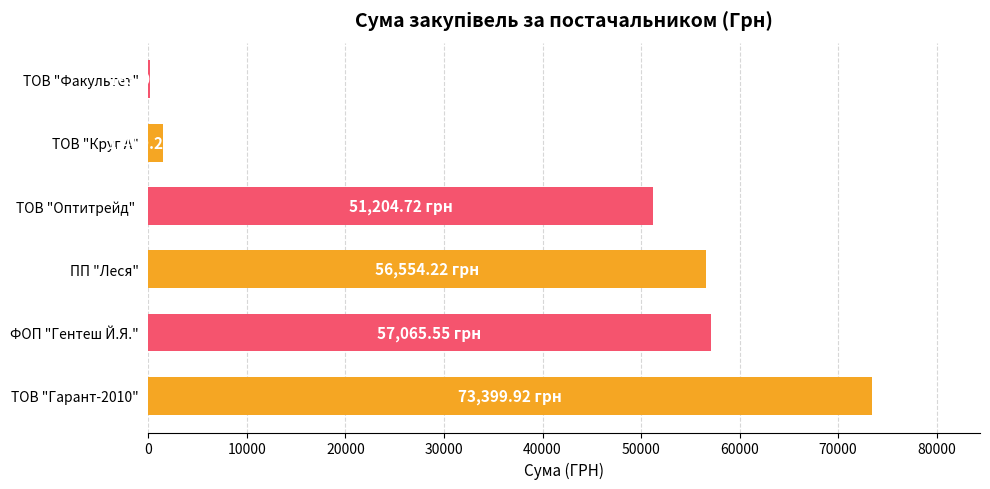

Approximately how many times larger is the value at ФОП "Гентеш Й.Я." compared to ТОВ "Гарант-2010"?

0.8